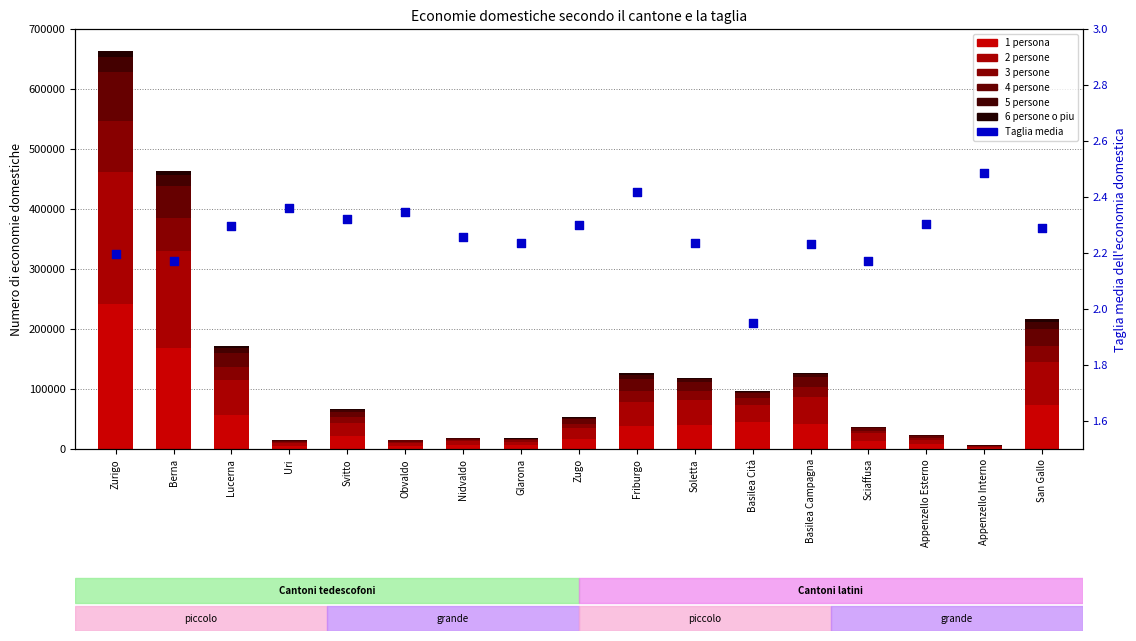

Which series has the largest total across all categories?

1 persona